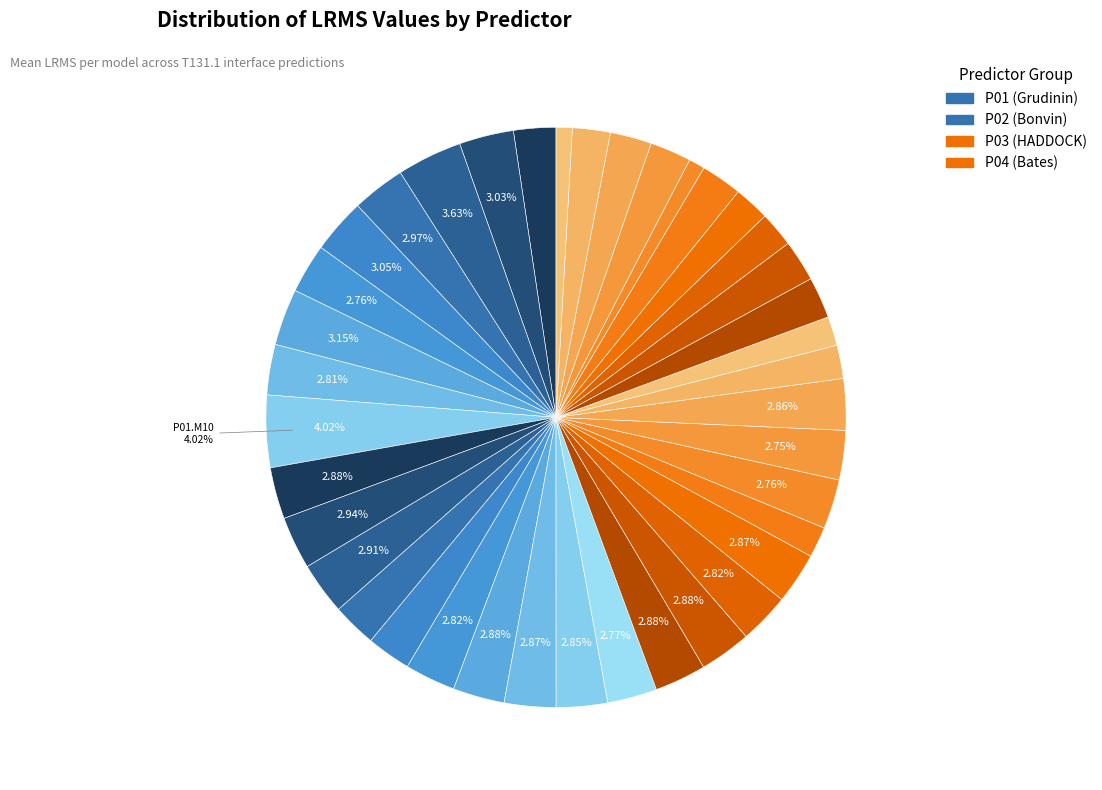

Is there any slice that represents more than half of the pie?

No